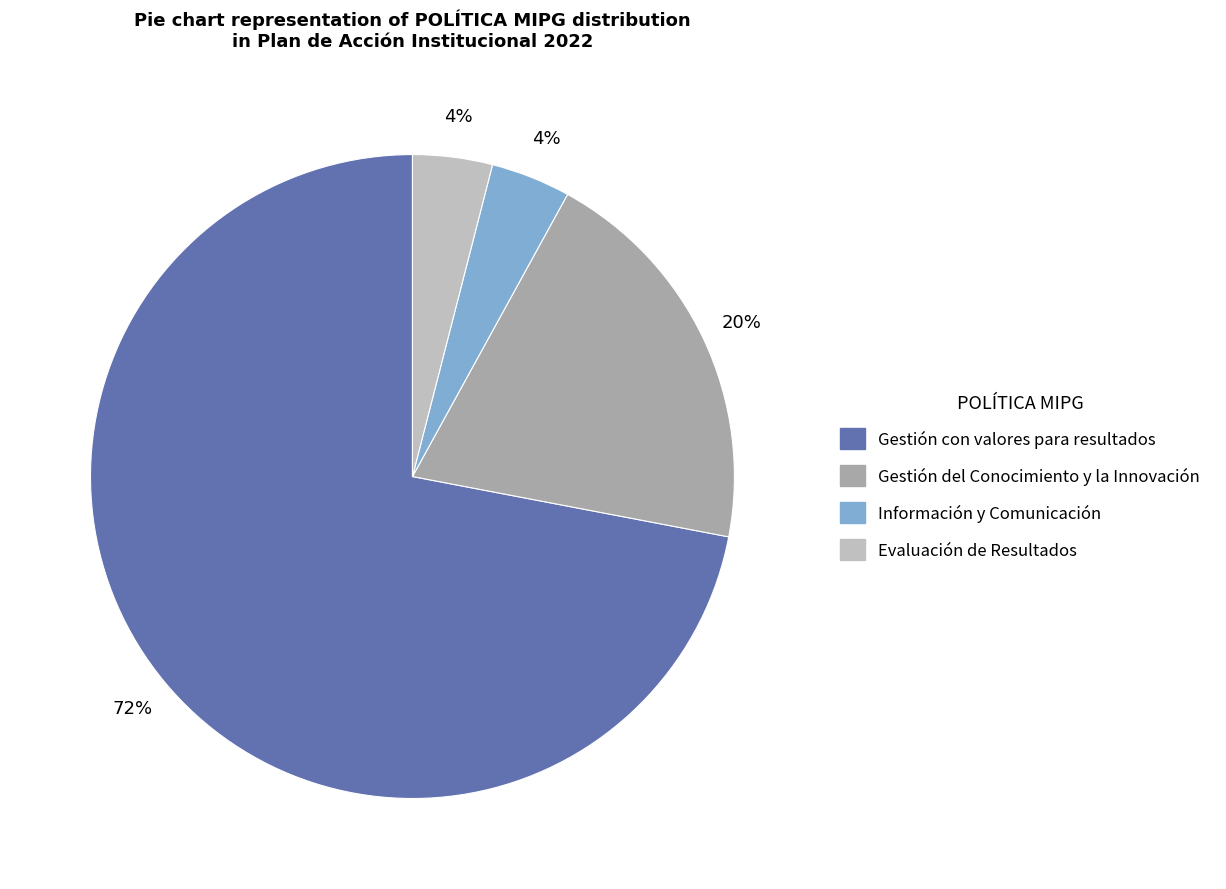

Combined, do Evaluación de Resultados and Información y Comunicación account for over 50%?

No